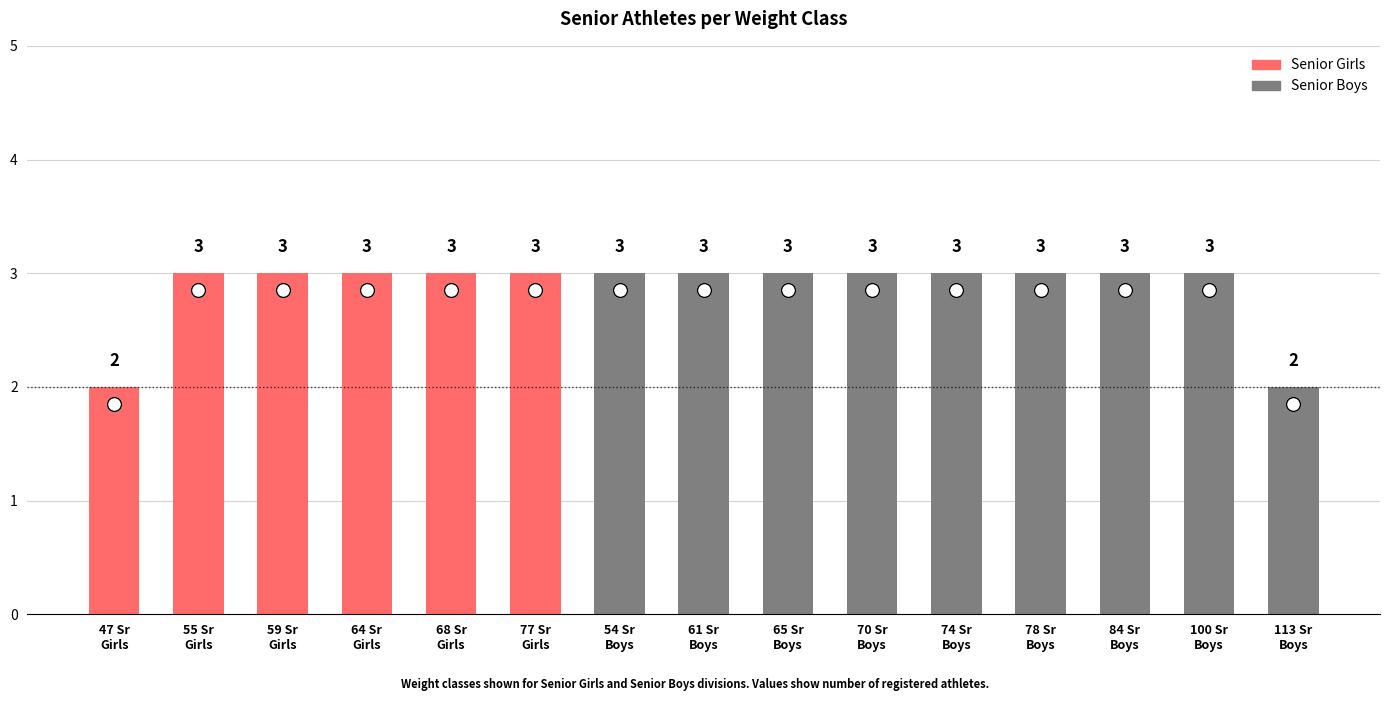

How many values are between 3 and 4?

13